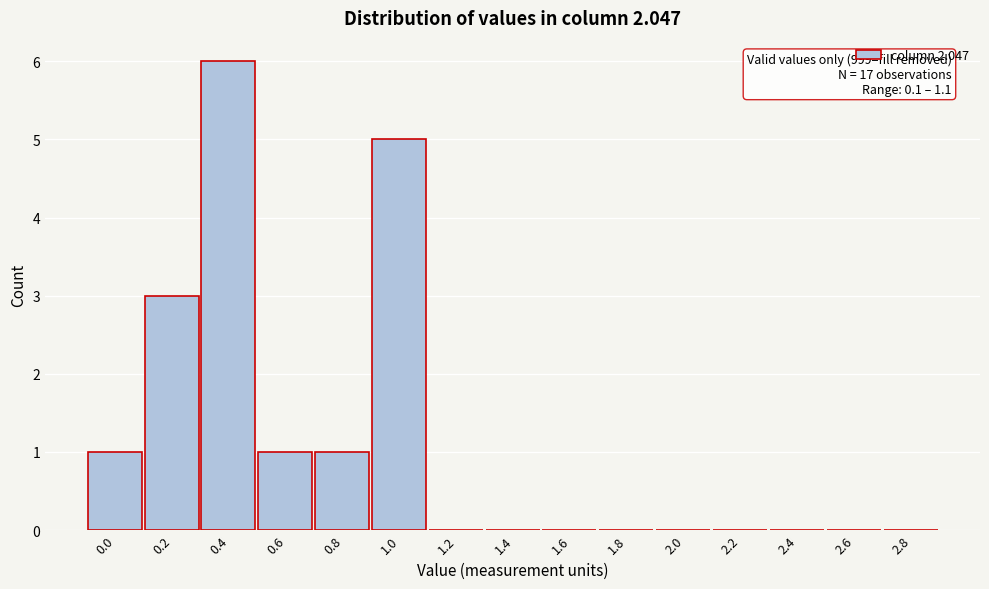

Reading left to right, list all the values displayed in this chart.

0.0=1	0.2=3	0.4=6	0.6=1	0.8=1	1.0=5	1.2=0	1.4=0	1.6=0	1.8=0	2.0=0	2.2=0	2.4=0	2.6=0	2.8=0